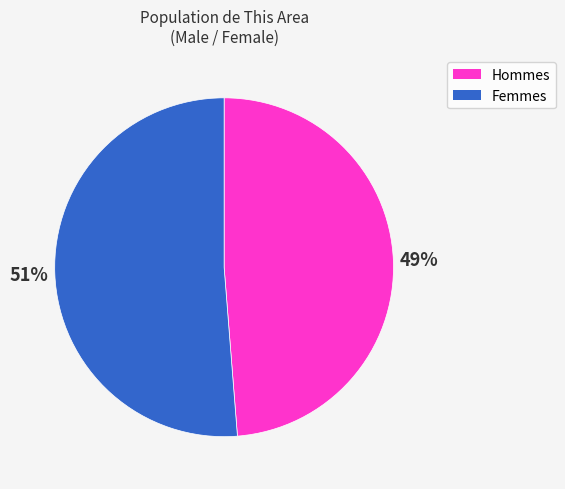

To the nearest percent, what is the average slice percentage?

50%